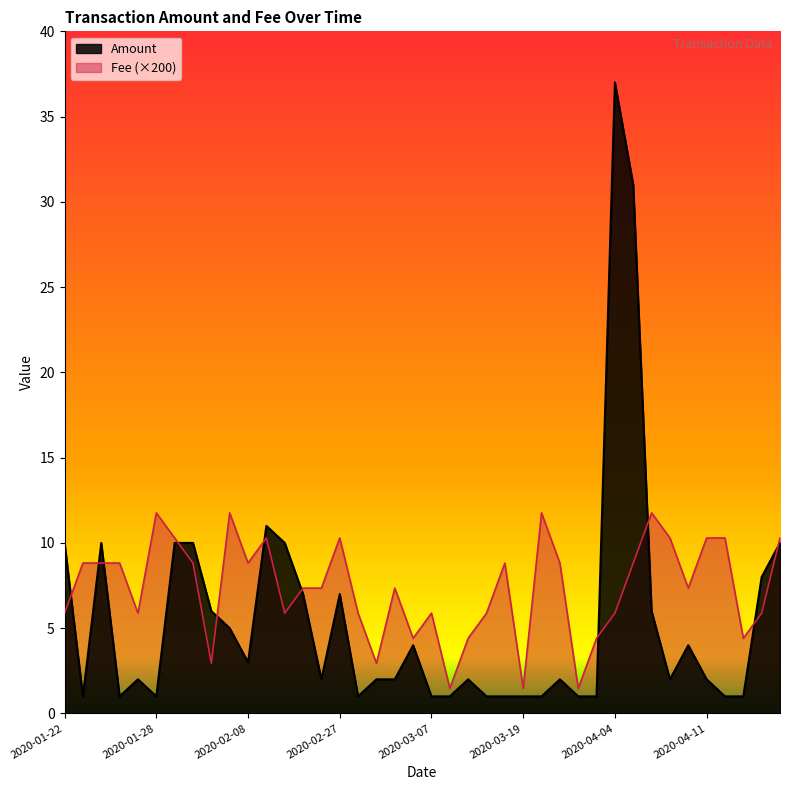

List the series in order of their overall mean, lowest first.

Amount, Fee (×200)